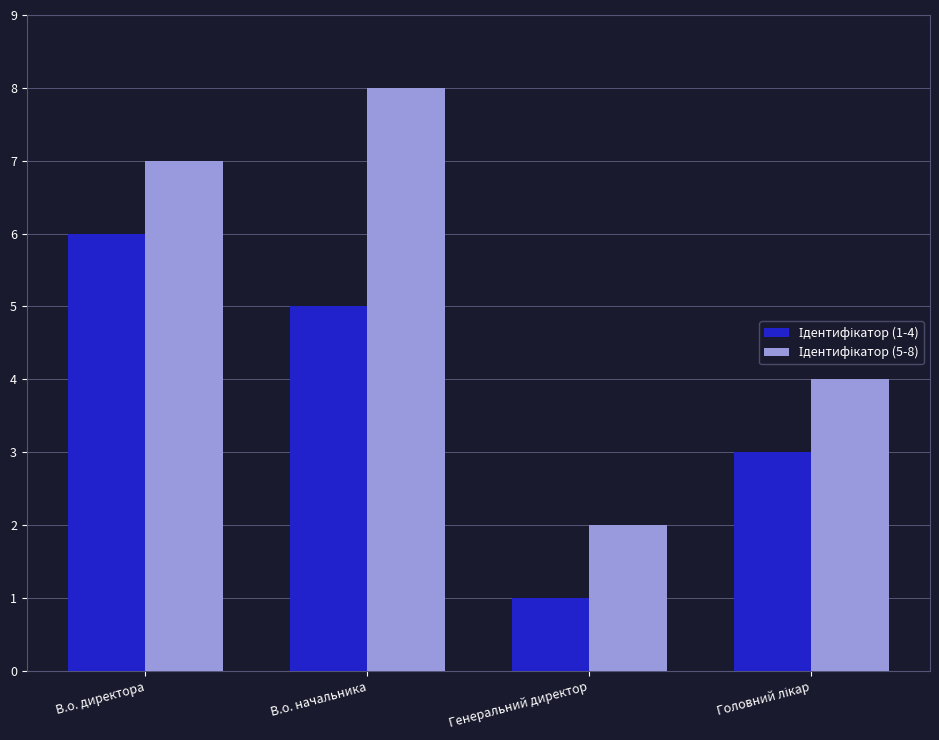

At which category does the chart reach its minimum across all series?

Генеральний директор